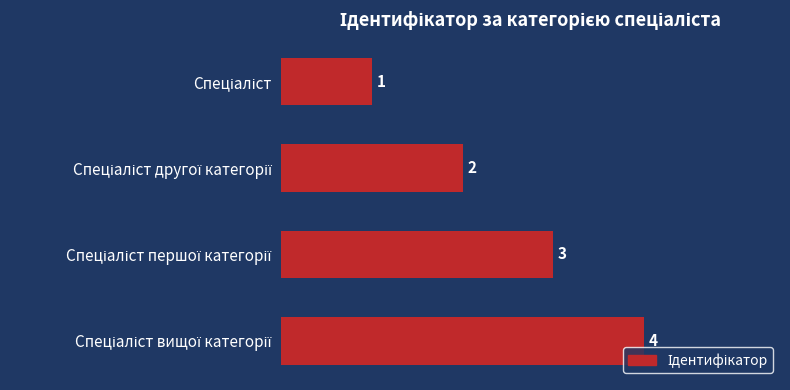

What is the difference between the maximum and minimum values?

3